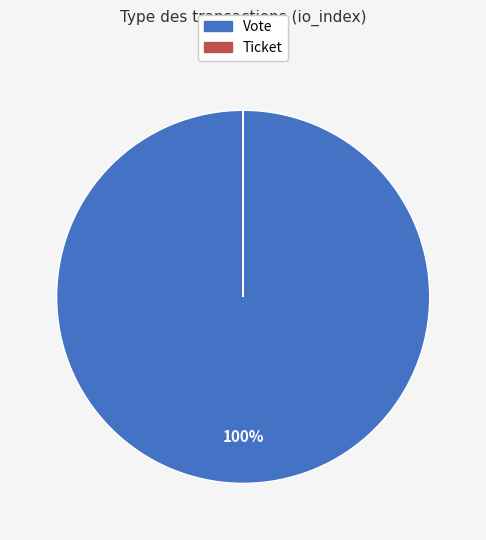

Which slice represents more than half of the pie?

Vote